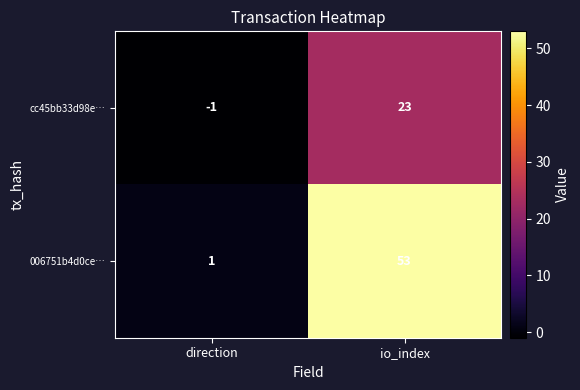

List the series in order of their overall mean, highest first.

006751b4d0ce…, cc45bb33d98e…